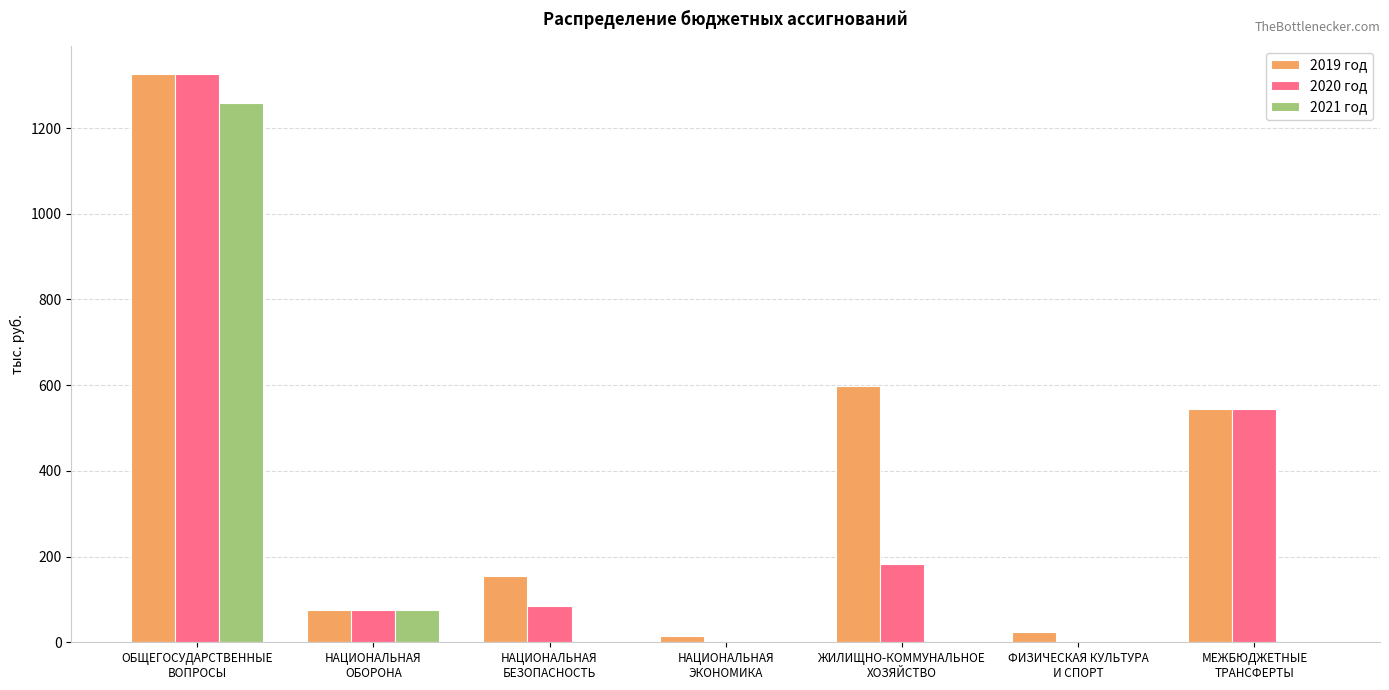

How many groups of bars are there?

7